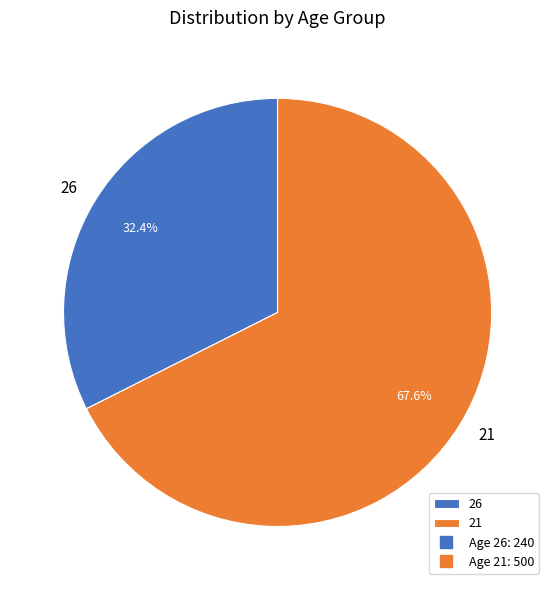

What percentage is the 21 slice, to the nearest percent?

68%